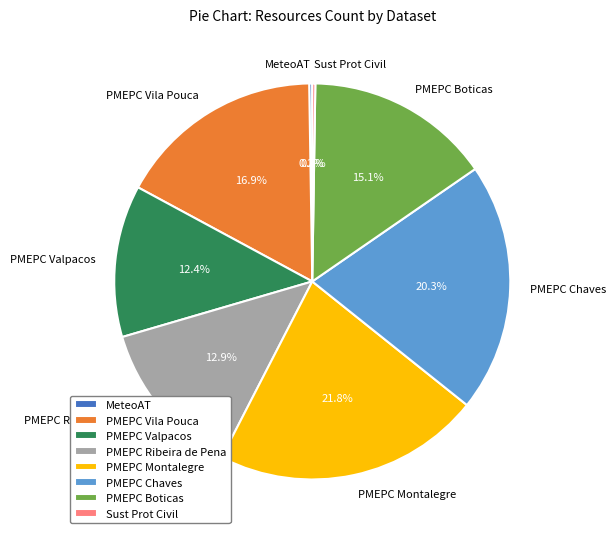

Approximately how many times larger is the value at PMEPC Ribeira de Pena compared to PMEPC Montalegre?

0.6